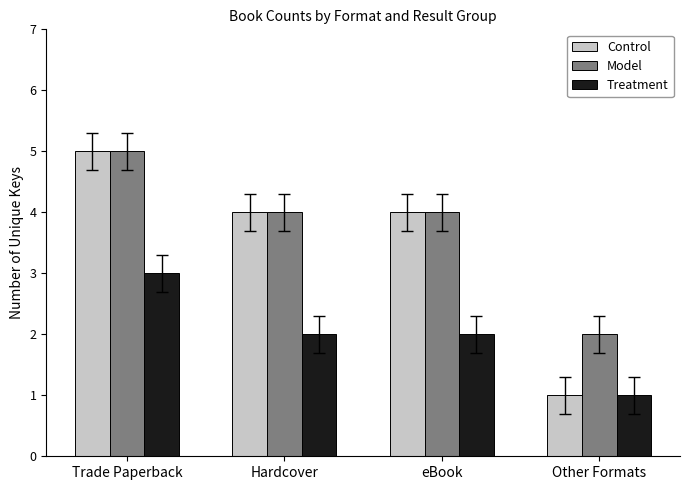

The value of Model at Other Formats is 2. True or false?

True